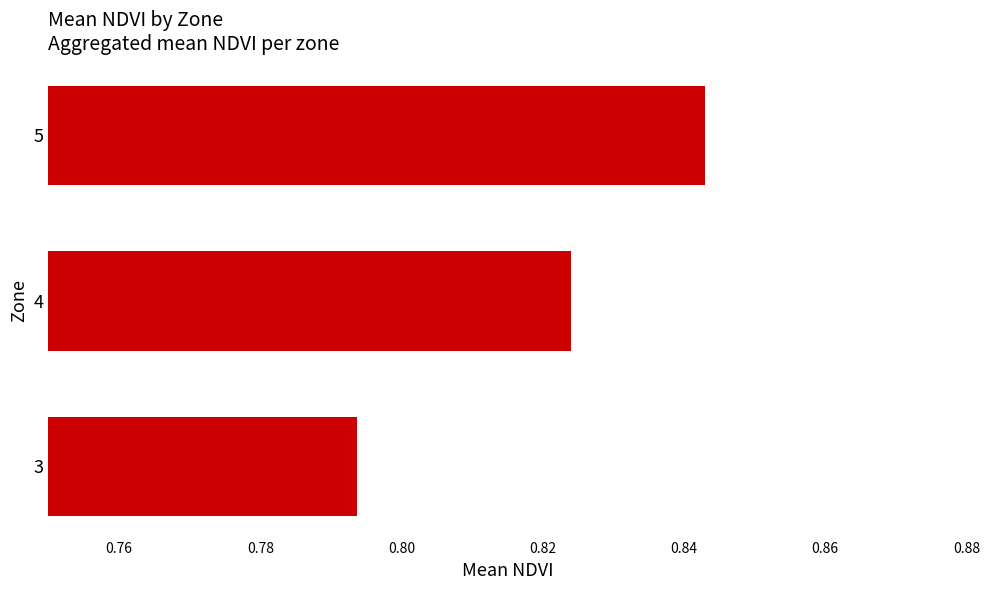

What is the sum of all values?

2.5